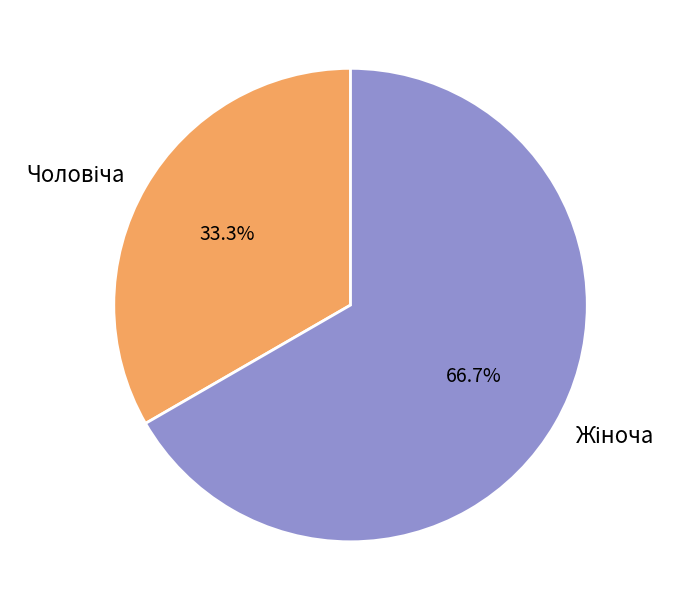

Does any single category account for the majority?

Yes